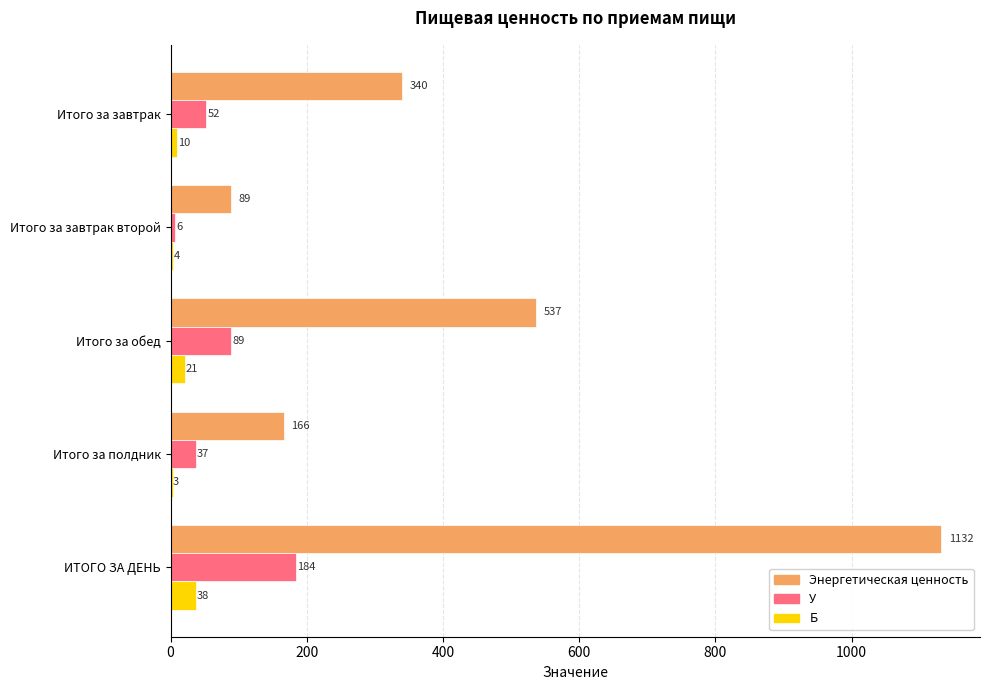

Which category has the highest value in the Б series?

ИТОГО ЗА ДЕНЬ